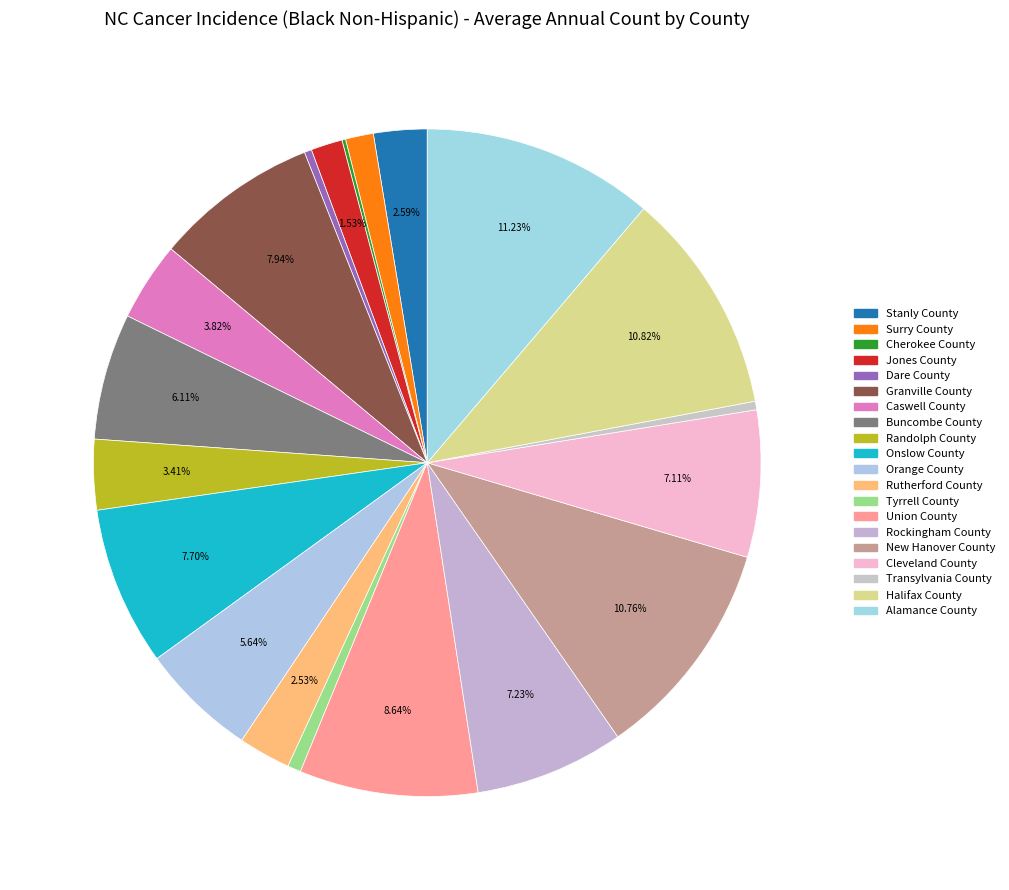

Does Stanly County represent more than half of the total?

No